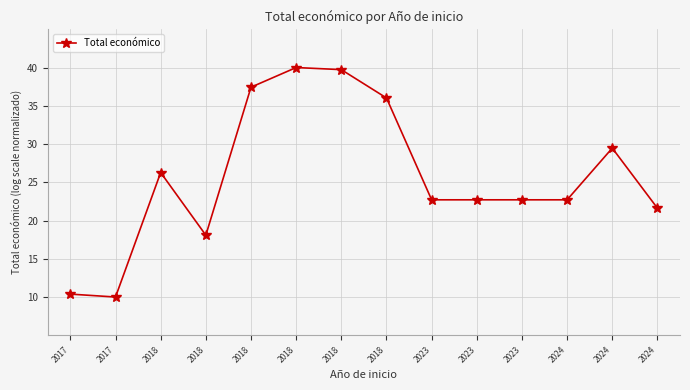

At which label does the data first exceed 22?

2018